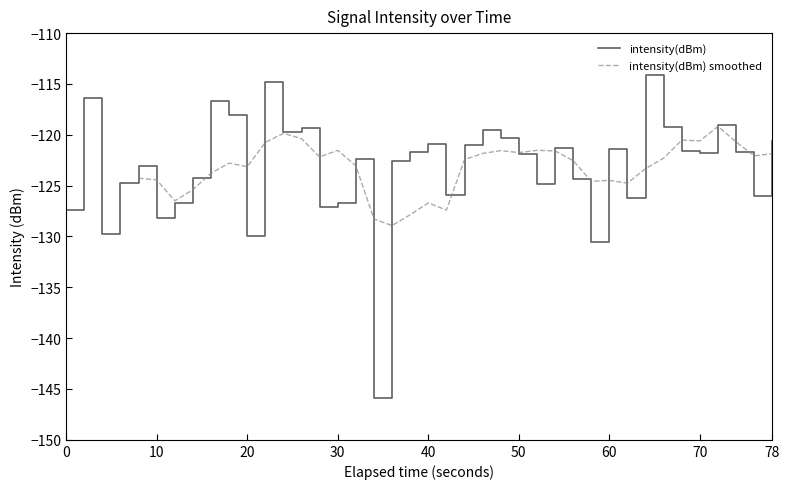

True or false: intensity(dBm) has a value of -209.0 at 60.

False